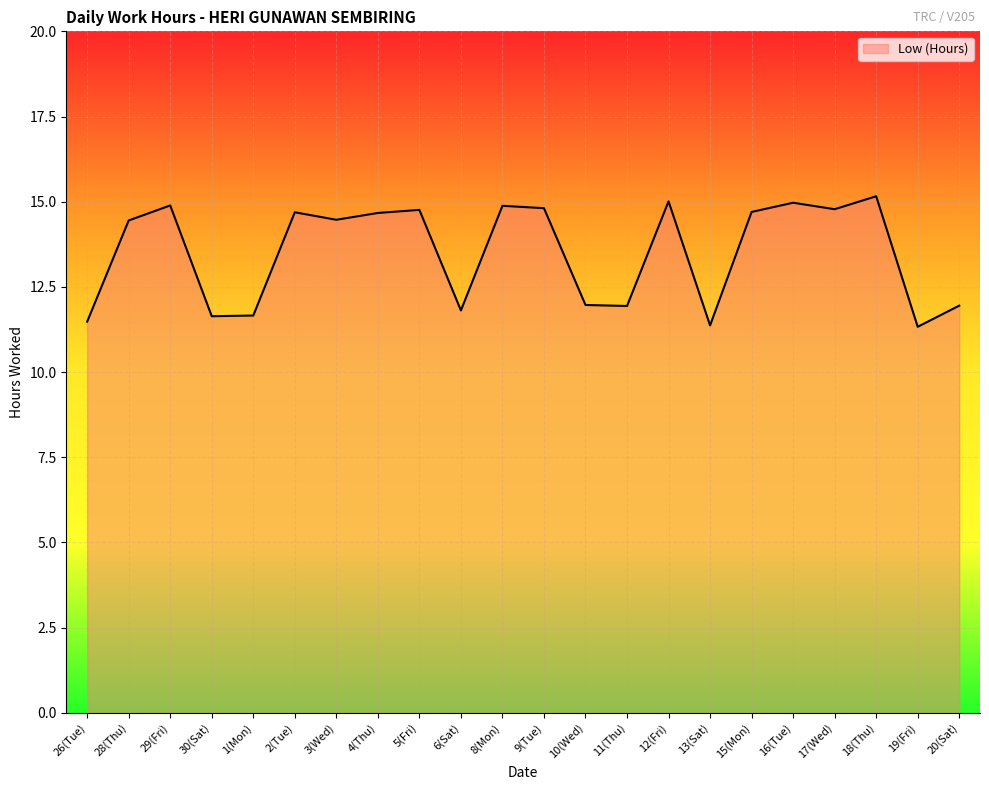

Where is the first local maximum?

29(Fri)